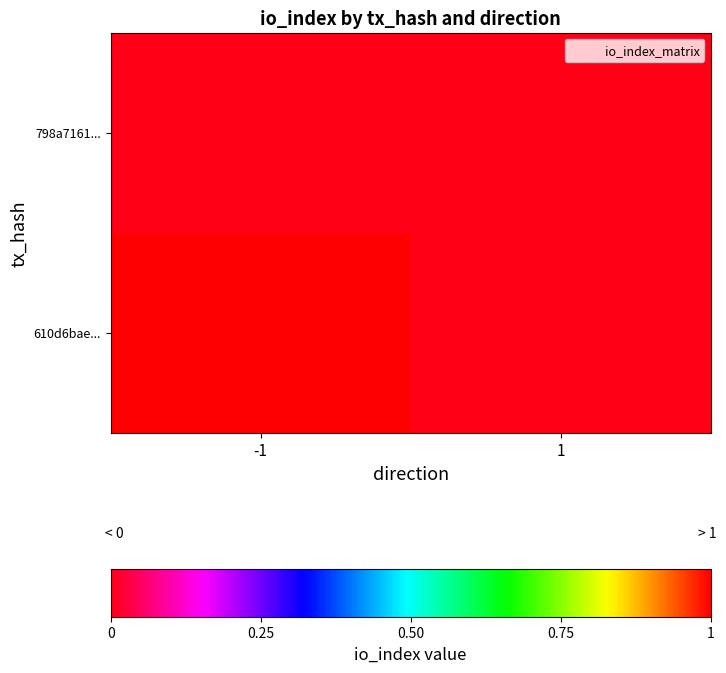

Rank the series at -1 from lowest to highest value.

798a7161..., 610d6bae...